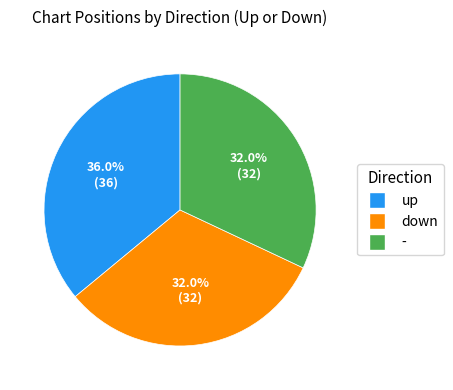

Is it true that - is 25% of the pie?

False